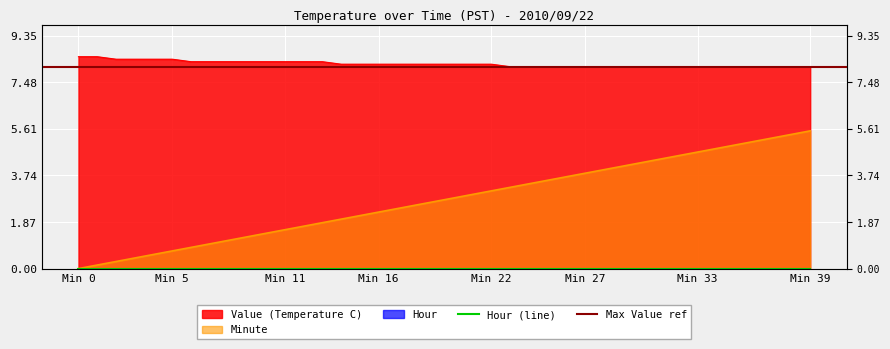

Rank the series by their maximum value, from highest to lowest.

Value (Temperature C), Minute